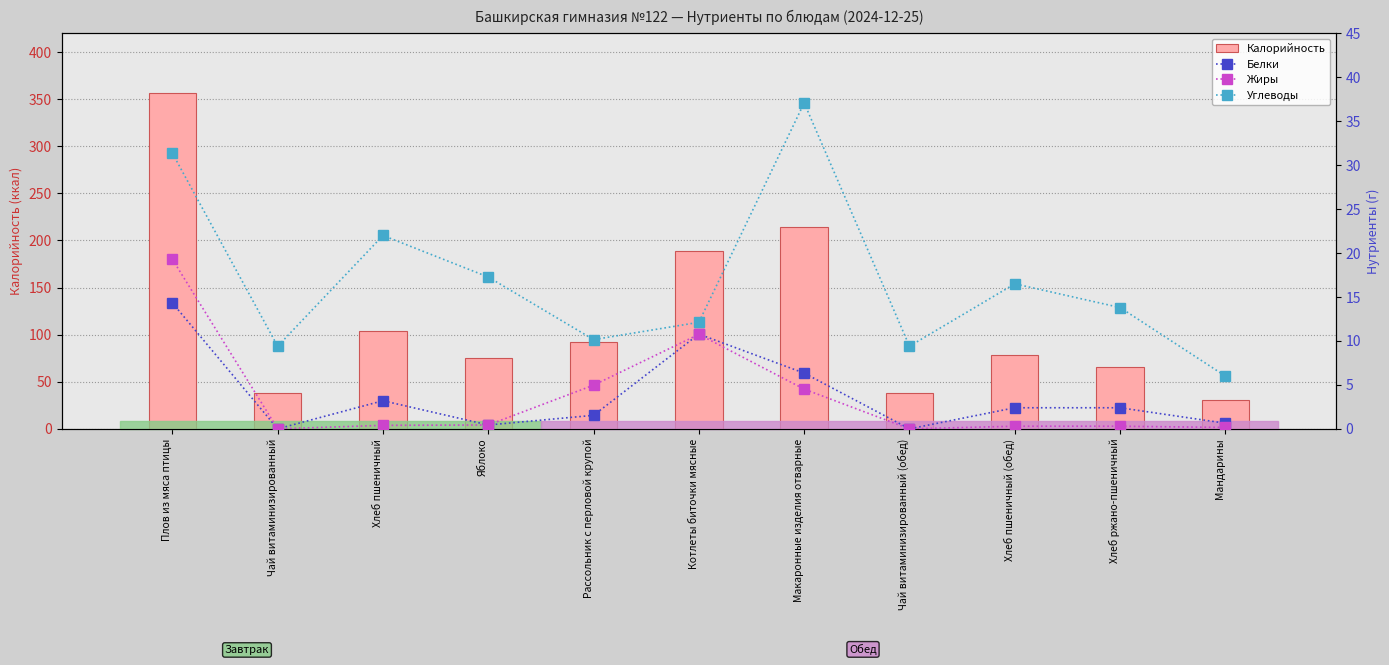

What is the maximum value shown in the chart?

356.6